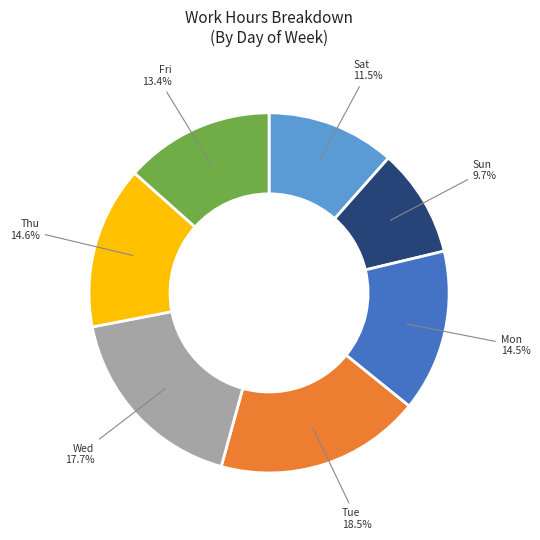

Which has a higher value, Fri or Tue?

Tue